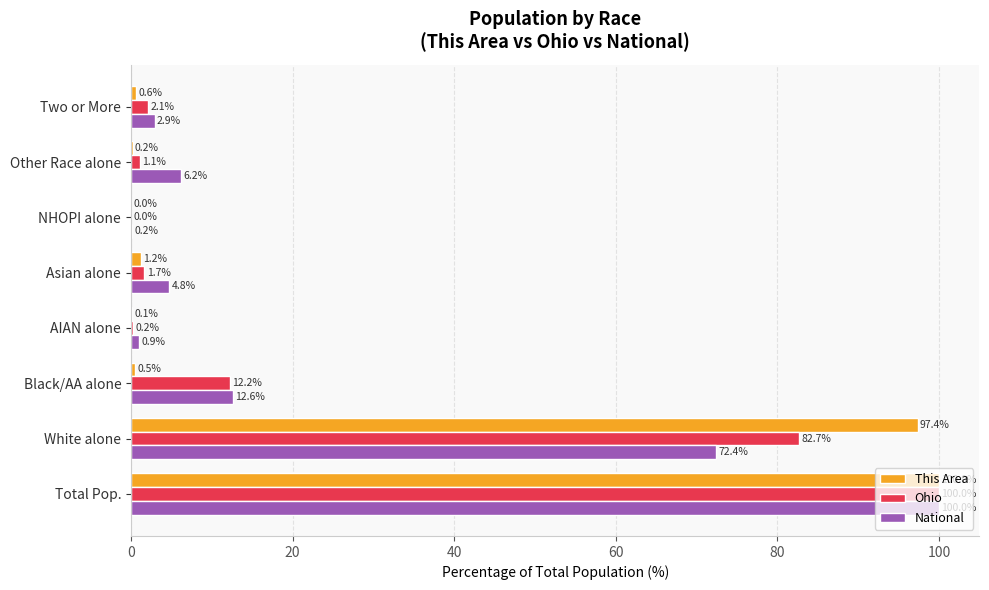

At which category is the sum across all series the highest?

Total Pop.